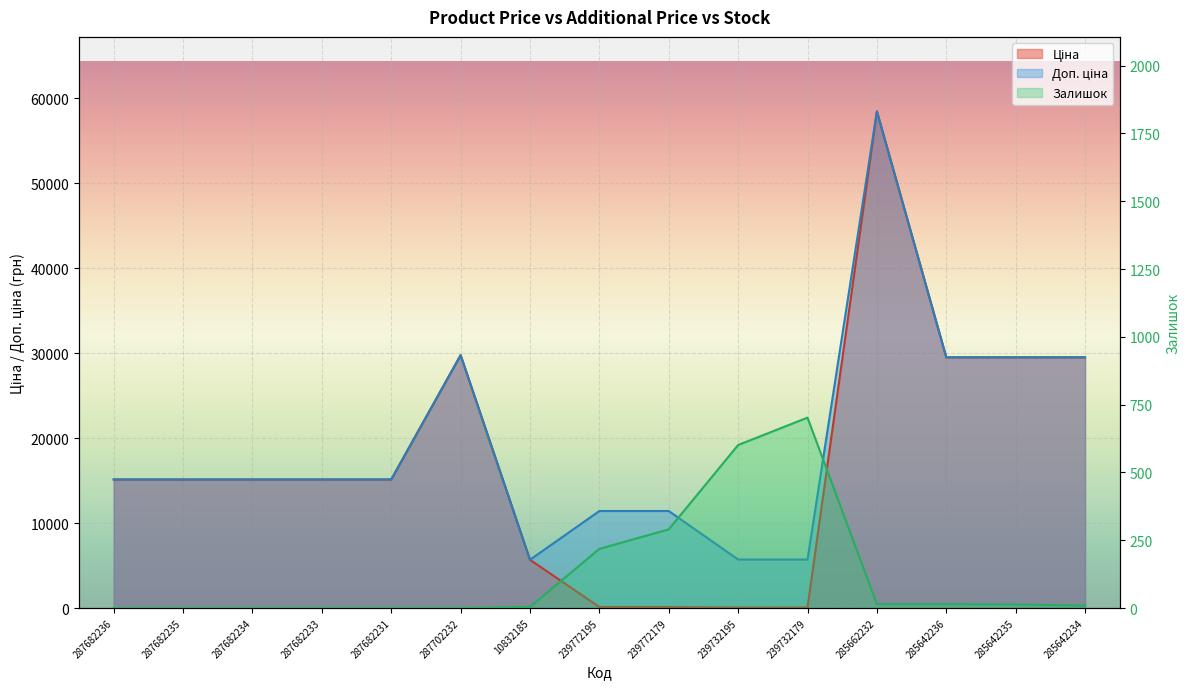

The Залишок series shows 0.0 at 287682233. True or false?

True